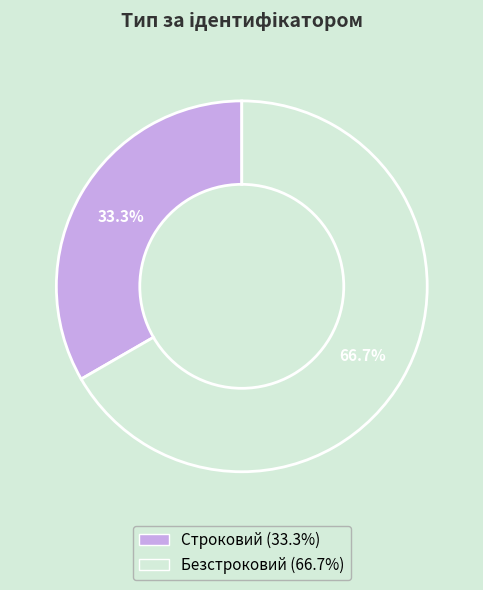

Rank the categories by value from highest to lowest.

Безстроковий, Строковий